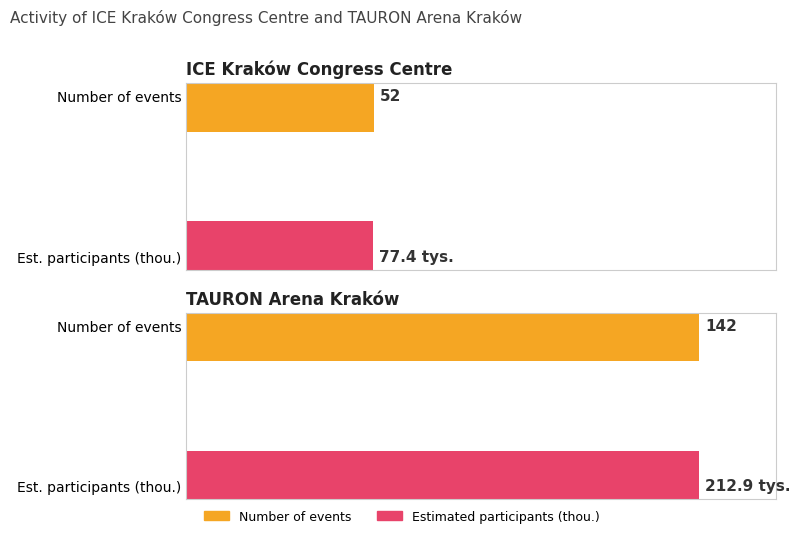

How many bars are there in each group?

2